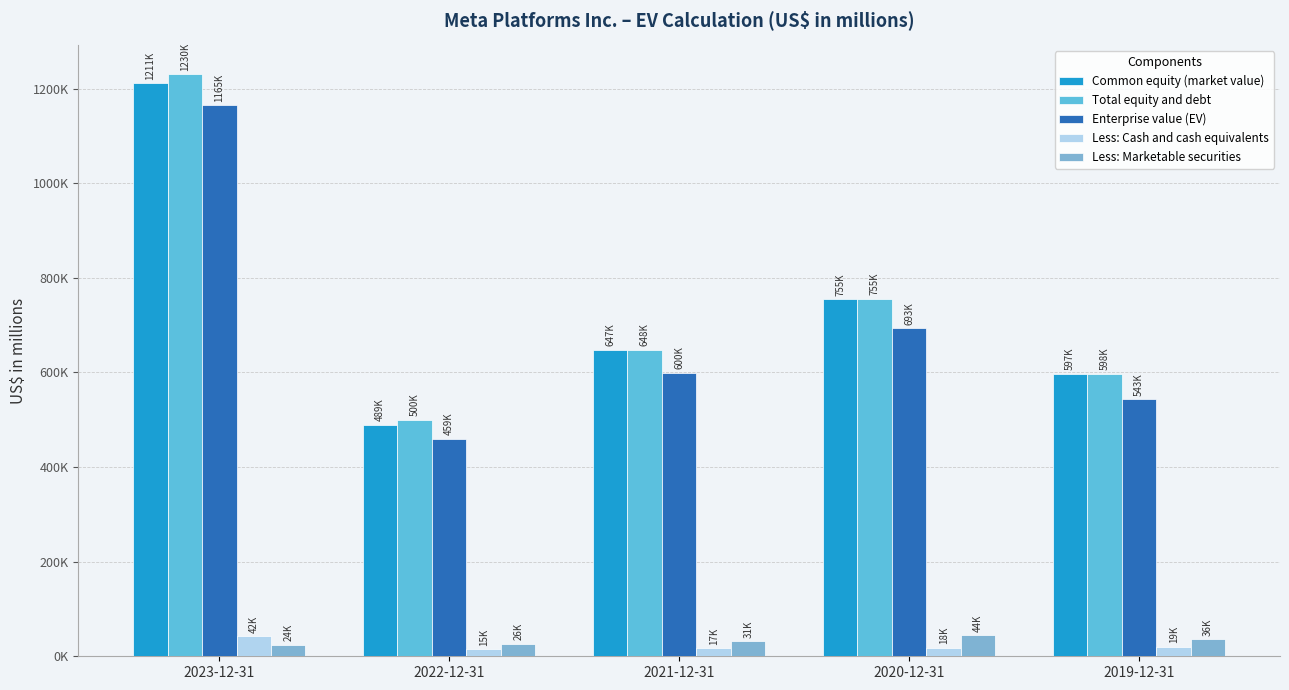

Does the chart contain stacked bars?

No